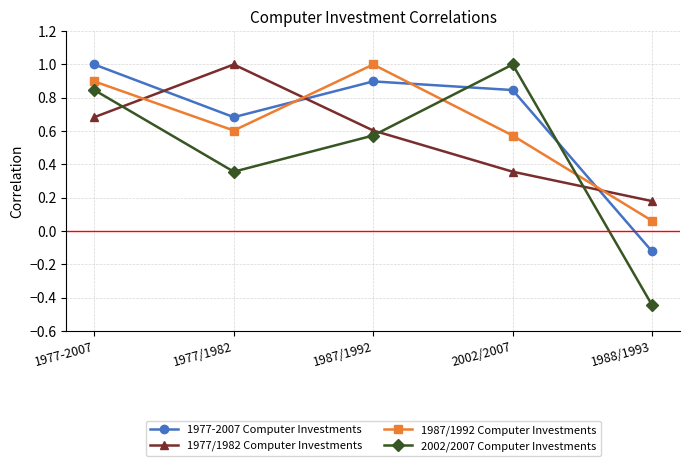

How many categories are shown in the chart?

5